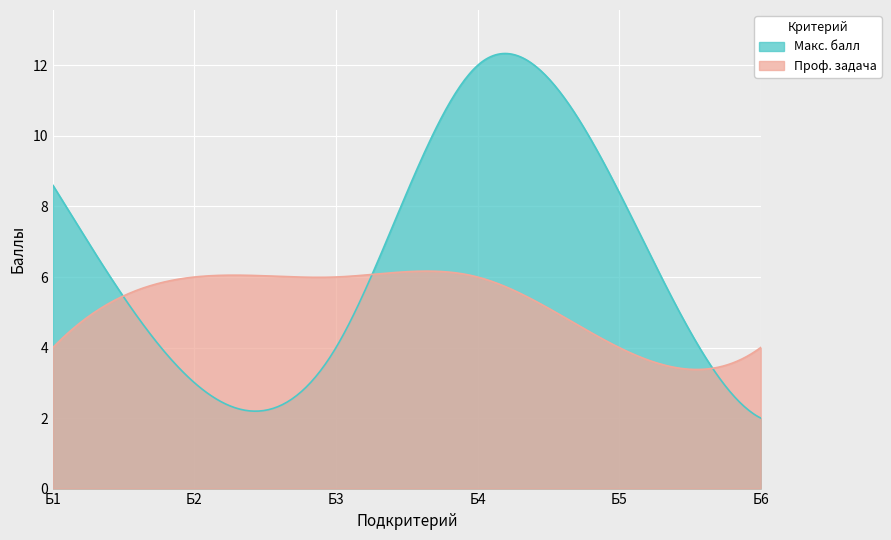

What is the highest value of the Проф. задача series?

6.2